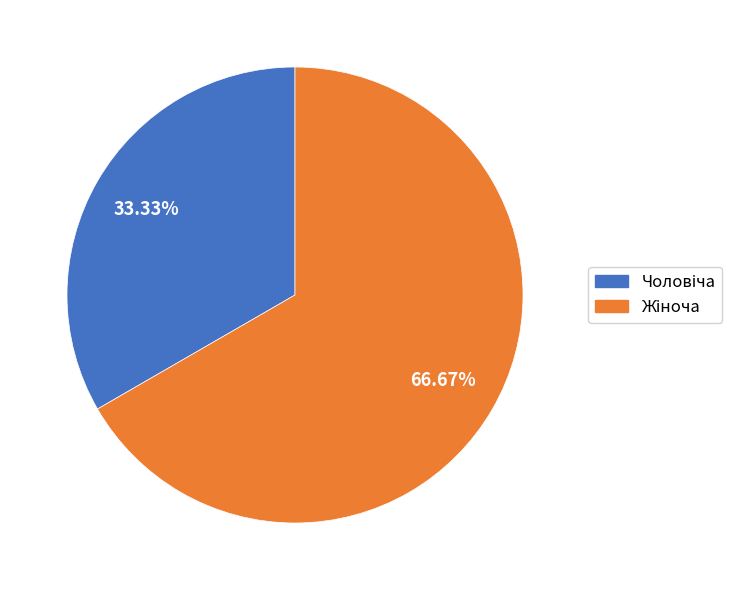

Does any single category account for the majority?

Yes